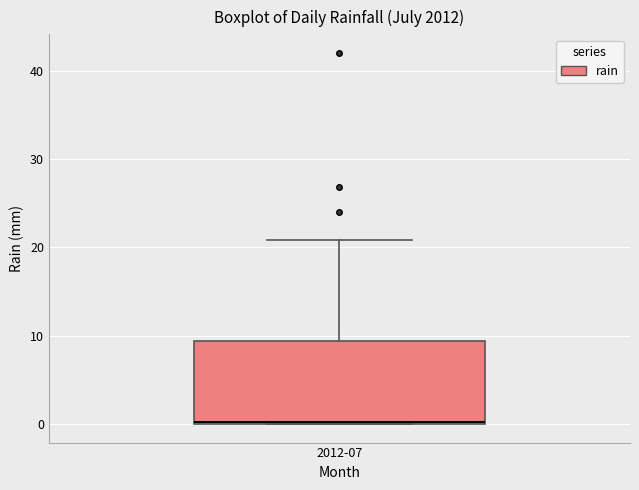

Read this box plot against the y-axis: the position of the median line, the range covered by the box, and the ends of both whiskers. The values are not printed on the chart, so give them approximately, as read against the axis.

median 0, box 0 to 9, whiskers 0 to 21